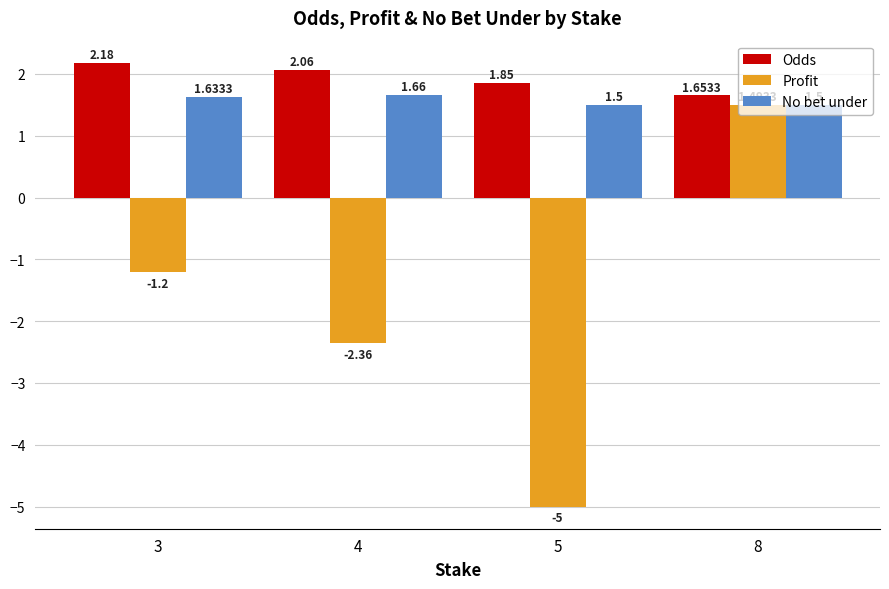

List the labels in order of Profit value, largest first.

8, 3, 4, 5